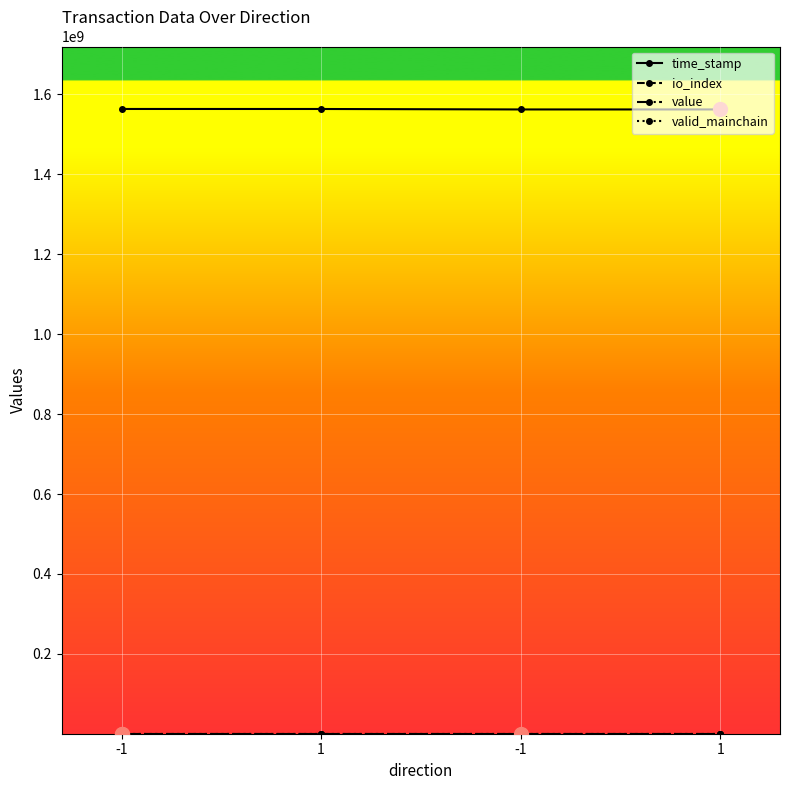

How many data points does each series have?

4